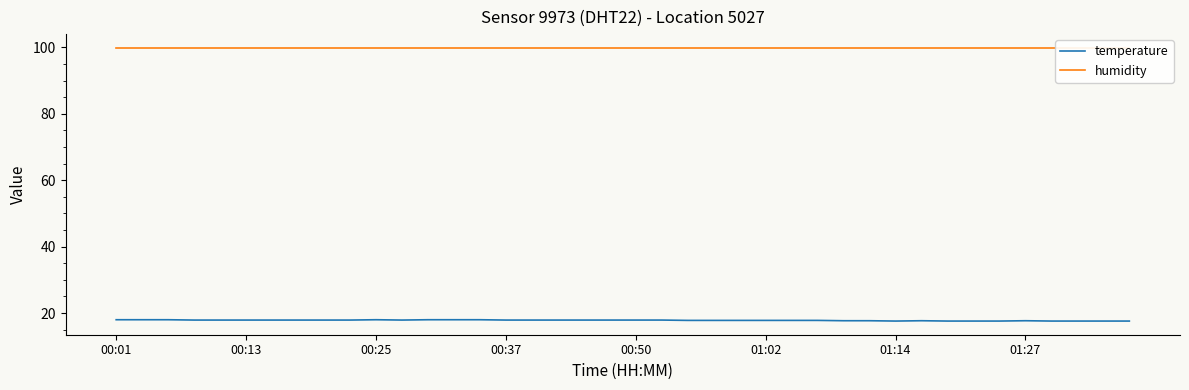

Which series has the largest range (max minus min)?

temperature